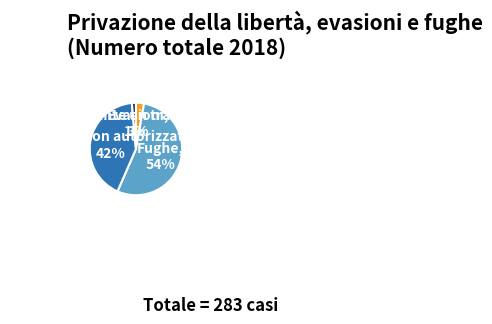

To the nearest percent, what is the average slice percentage?

25%